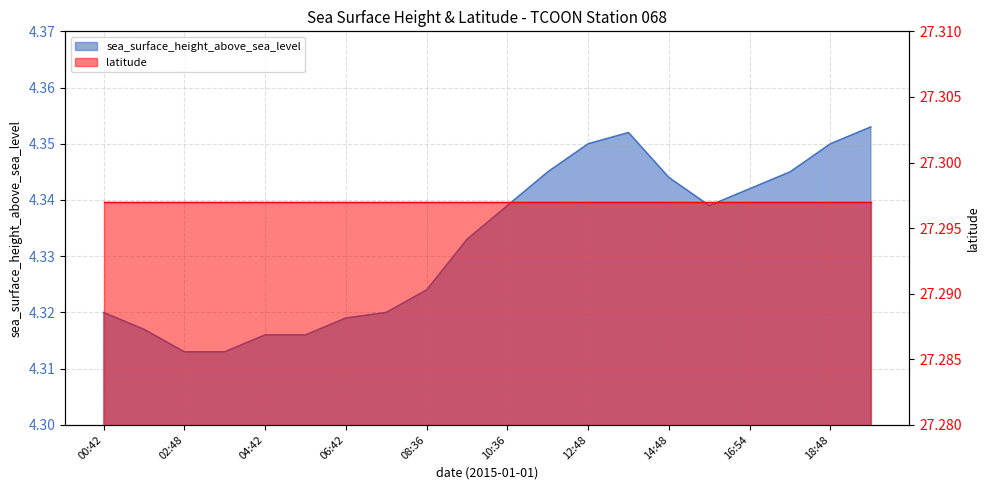

How many categories are shown in the chart?

20